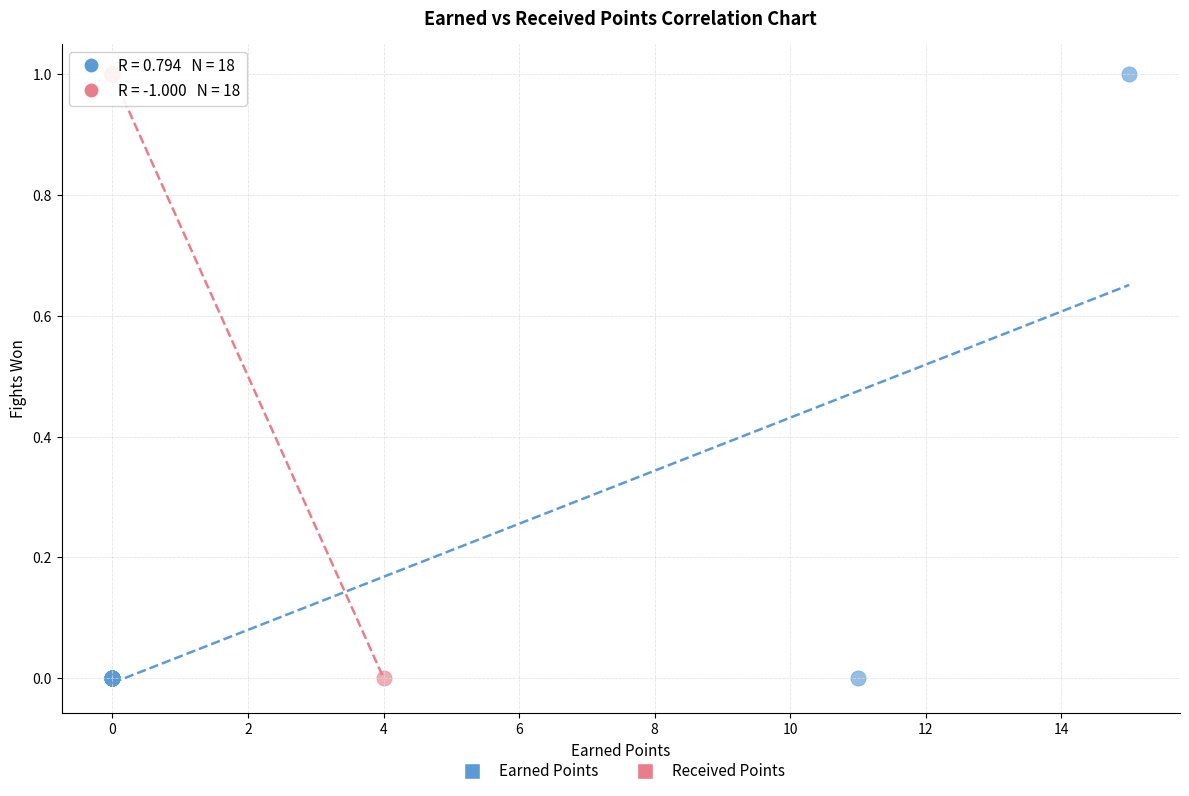

What are all the series names shown in the legend?

Earned Points, Received Points